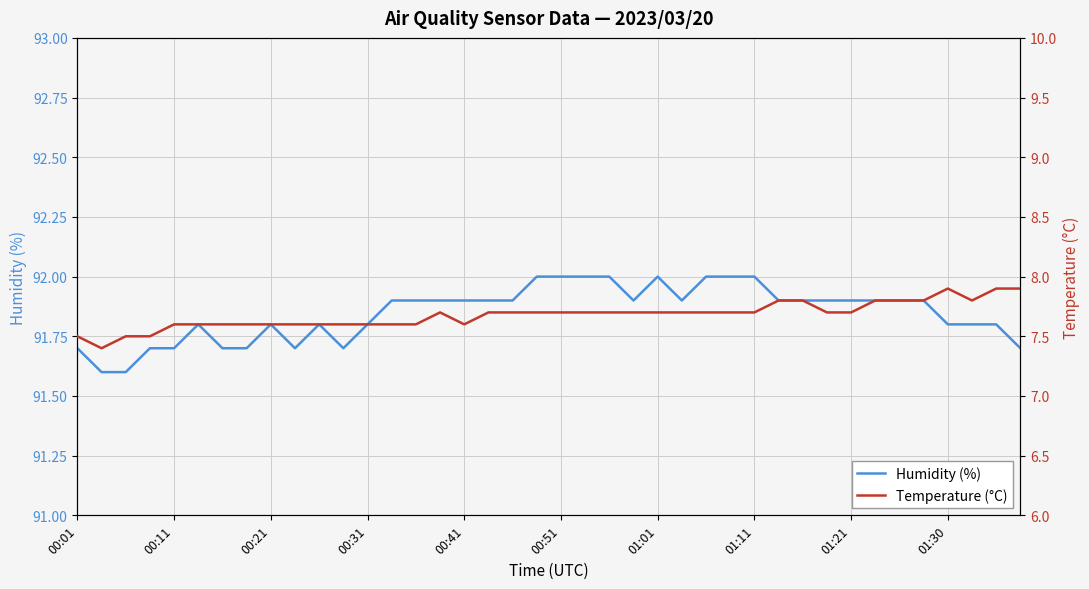

What is the minimum value for Humidity (%)?

91.6